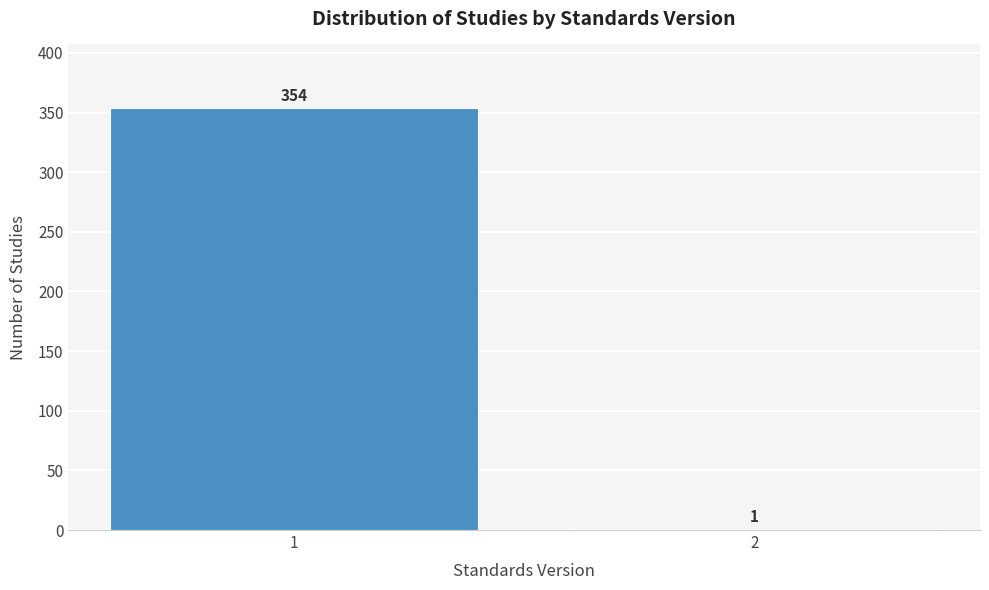

Reading right to left, what are all the values shown in this chart?

2=1	1=354